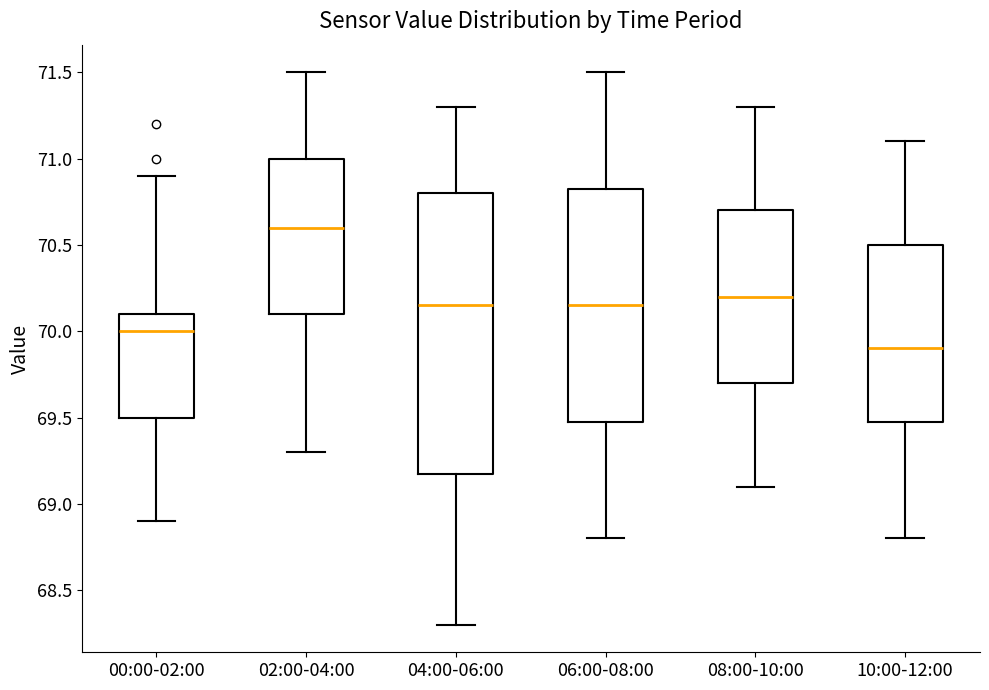

Which box has the highest median line?

02:00-04:00